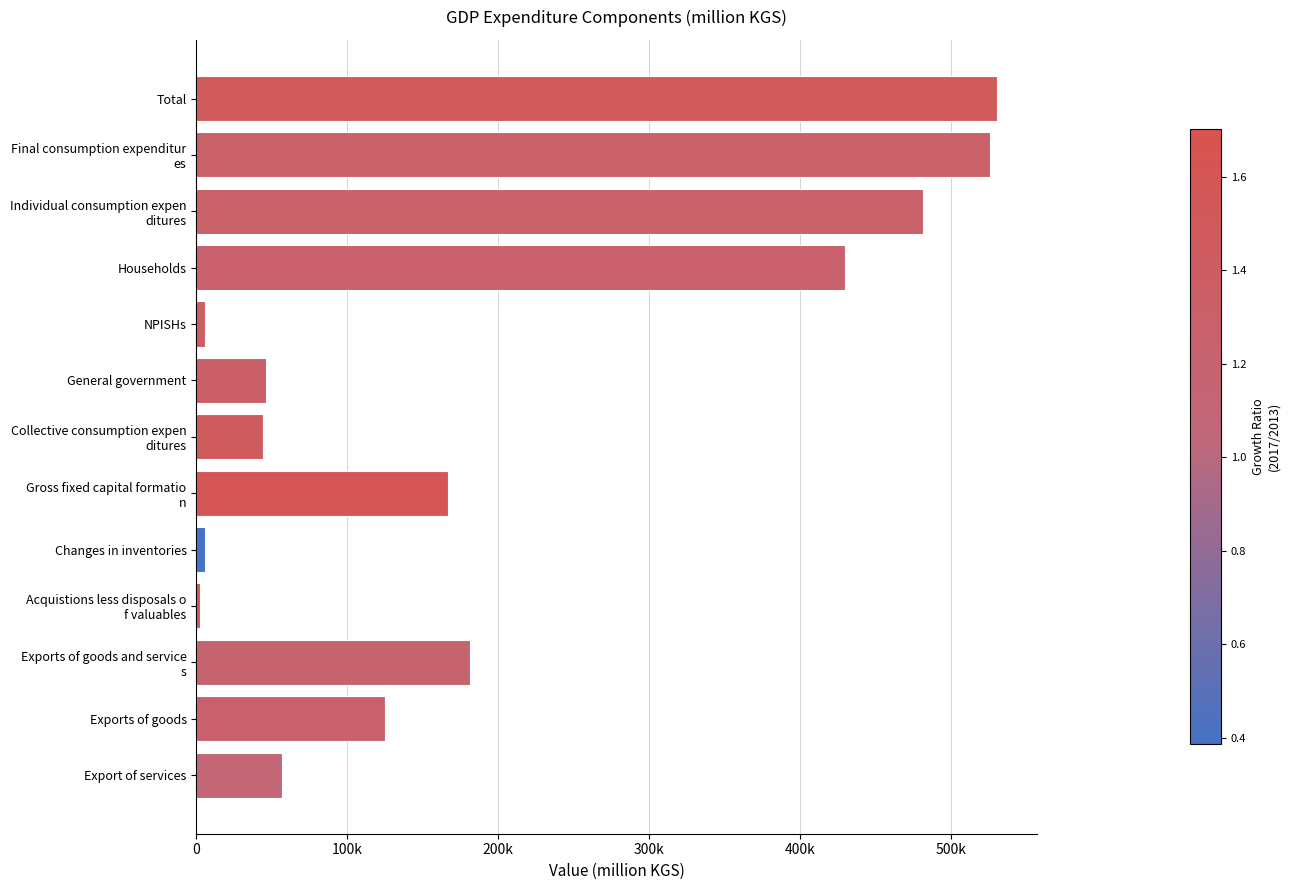

Are the bars horizontal?

Yes